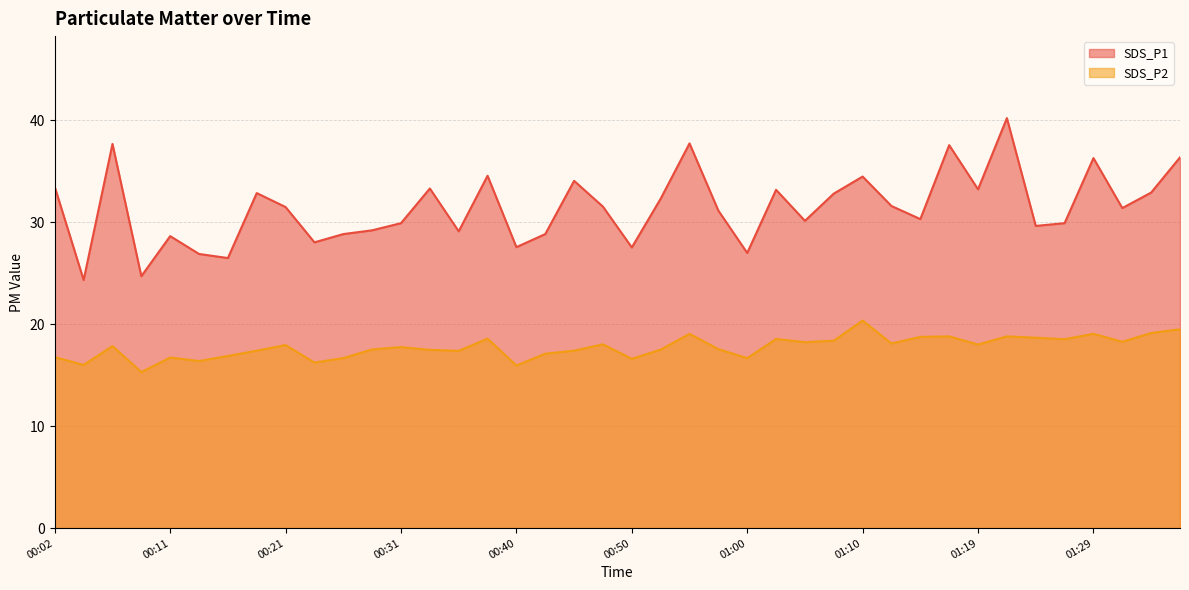

Reading right to left, list all the values displayed in this chart.

SDS_P1: 01:37=36.4	01:34=32.9	01:32=31.4	01:29=36.3	01:27=29.9	01:24=29.6	01:22=40.2	01:19=33.2	01:17=37.5	01:14=30.3	01:12=31.6	01:10=34.5	01:07=32.8	01:05=30.1	01:02=33.2	01:00=27.0	00:57=31.1	00:55=37.7	00:53=32.3	00:50=27.5	00:48=31.5	00:45=34.0	00:43=28.8	00:40=27.6	00:38=34.5	00:36=29.1	00:33=33.3	00:31=29.9	00:28=29.2	00:26=28.8	00:23=28.0	00:21=31.5	00:19=32.9	00:16=26.5	00:14=26.9	00:11=28.6	00:09=24.7	00:06=37.7	00:04=24.3	00:02=33.5
SDS_P2: 01:37=19.5	01:34=19.1	01:32=18.3	01:29=19.1	01:27=18.5	01:24=18.7	01:22=18.8	01:19=18.0	01:17=18.8	01:14=18.8	01:12=18.1	01:10=20.4	01:07=18.4	01:05=18.2	01:02=18.6	01:00=16.7	00:57=17.6	00:55=19.1	00:53=17.5	00:50=16.6	00:48=18.0	00:45=17.4	00:43=17.1	00:40=15.9	00:38=18.6	00:36=17.4	00:33=17.5	00:31=17.8	00:28=17.5	00:26=16.7	00:23=16.2	00:21=17.9	00:19=17.4	00:16=16.9	00:14=16.4	00:11=16.7	00:09=15.3	00:06=17.9	00:04=16.0	00:02=16.8